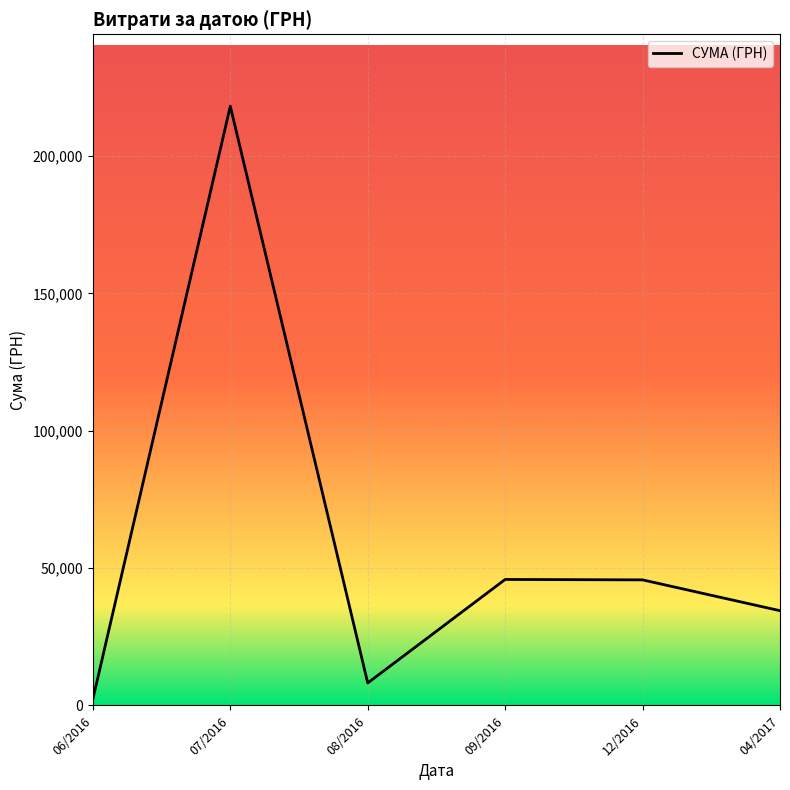

What is the change in value from 07/2016 to 08/2016?

-210017.6